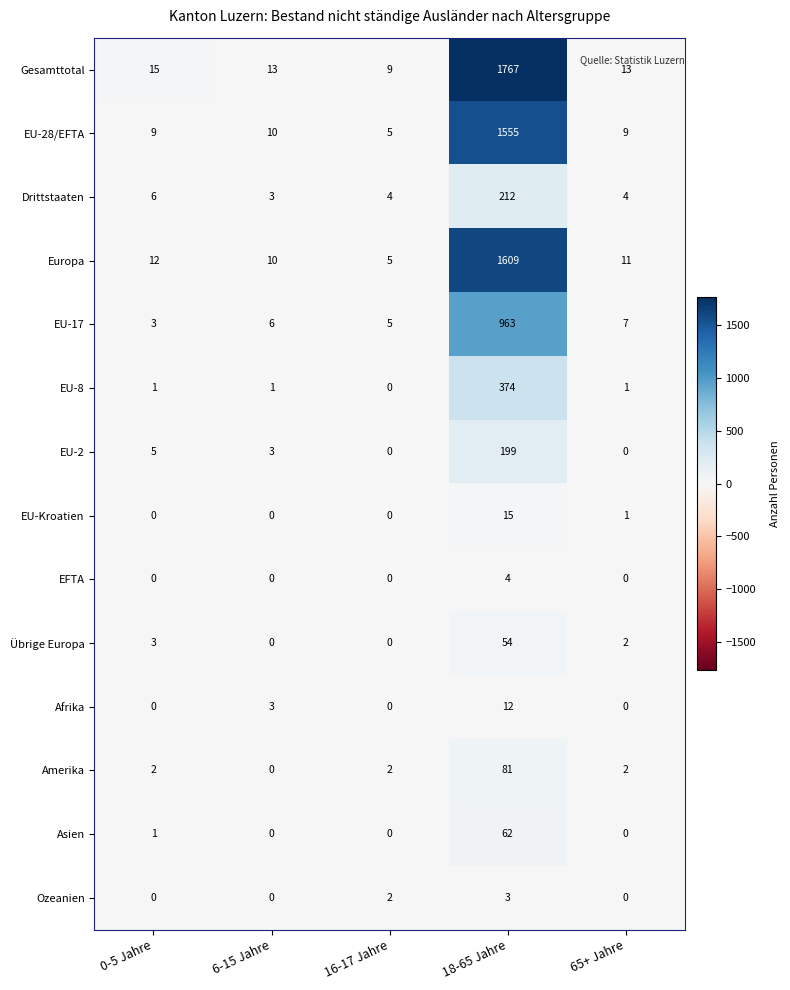

How many series are shown in this chart?

14